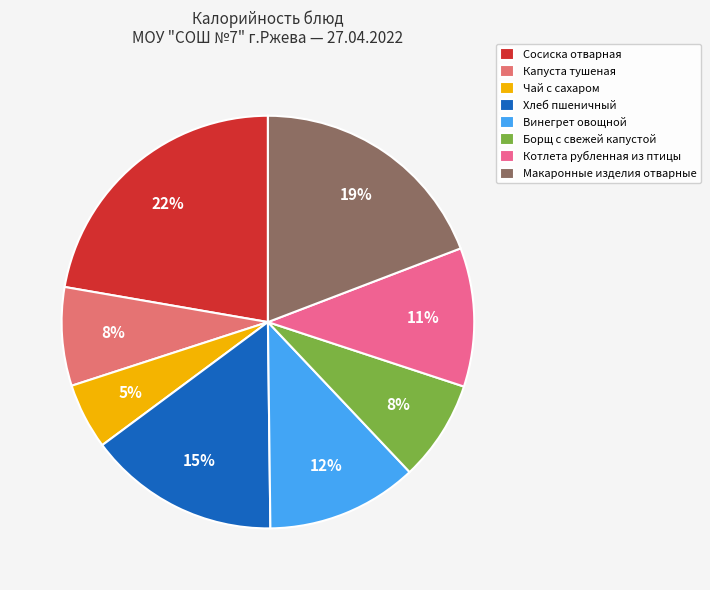

Rank the categories by value from lowest to highest.

Чай с сахаром, Капуста тушеная, Борщ с свежей капустой, Котлета рубленная из птицы, Винегрет овощной, Хлеб пшеничный, Макаронные изделия отварные, Сосиска отварная